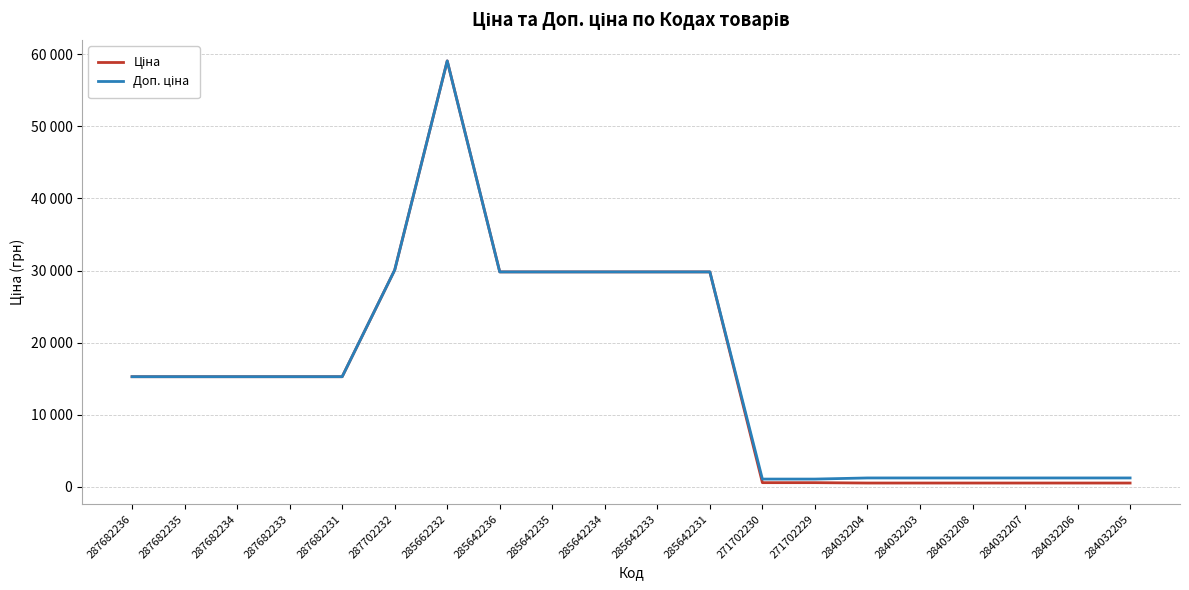

Reading right to left, transcribe all the data shown in this chart.

Ціна: 284032205=545.0	284032206=545.0	284032207=545.0	284032208=545.0	284032203=545.0	284032204=545.0	271702229=596.5	271702230=596.5	285642231=29819.2	285642233=29819.2	285642234=29819.2	285642235=29819.2	285642236=29819.2	285662232=59075.7	287702232=30077.8	287682231=15288.0	287682233=15288.0	287682234=15288.0	287682235=15288.0	287682236=15288.0
Доп. ціна: 284032205=1249.1	284032206=1249.1	284032207=1249.1	284032208=1249.1	284032203=1249.1	284032204=1249.1	271702229=1093.7	271702230=1093.7	285642231=29819.2	285642233=29819.2	285642234=29819.2	285642235=29819.2	285642236=29819.2	285662232=59075.7	287702232=30077.8	287682231=15288.0	287682233=15288.0	287682234=15288.0	287682235=15288.0	287682236=15288.0